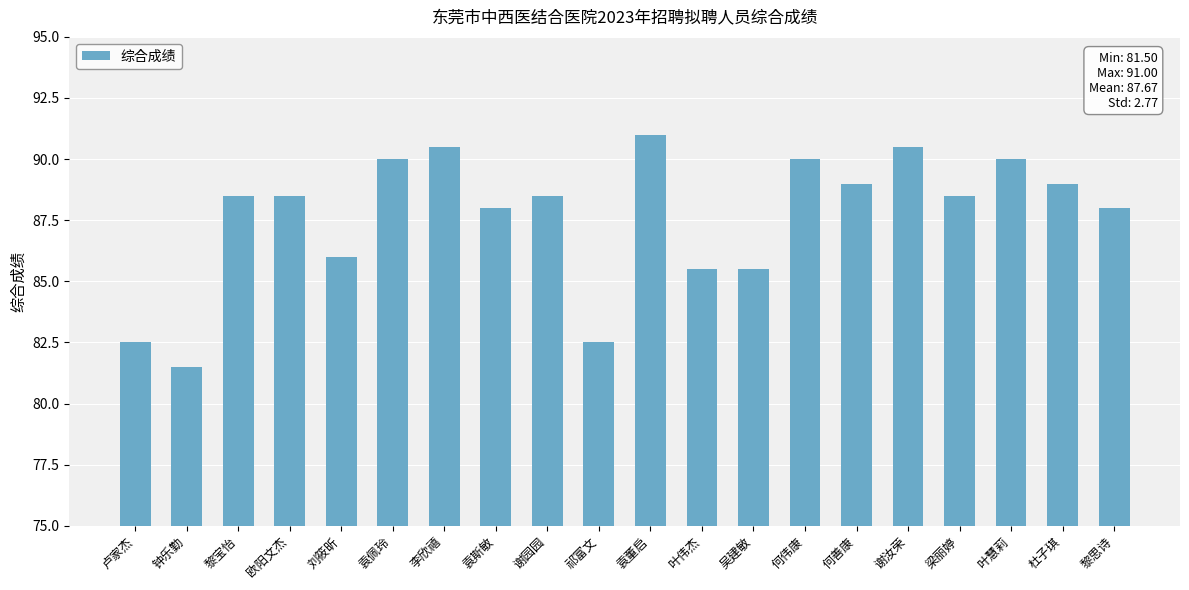

Between 袁董启 and 李欣禧, which is larger?

袁董启